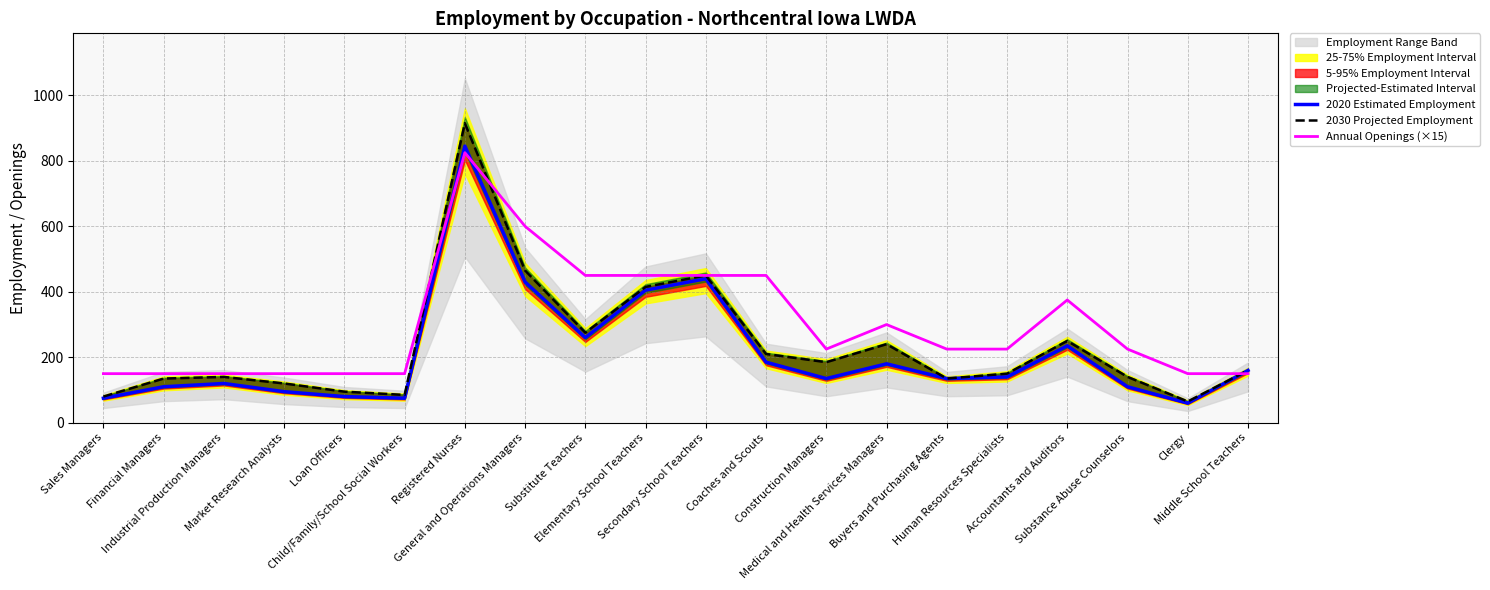

At Substance Abuse Counselors, list the series in order from largest to smallest.

Annual Openings (×15), 2030 Projected Employment, 2020 Estimated Employment